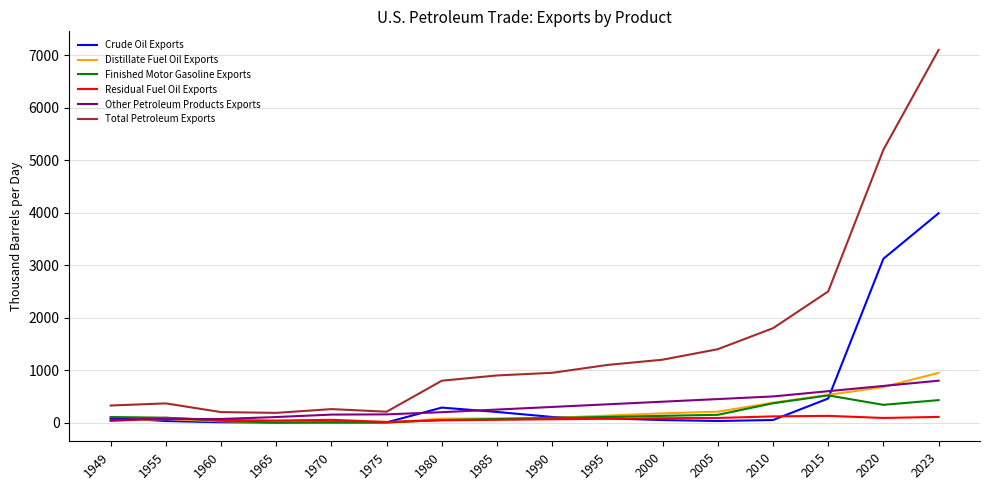

What is the difference between the second highest and minimum values in the Residual Fuel Oil Exports series?

105.4